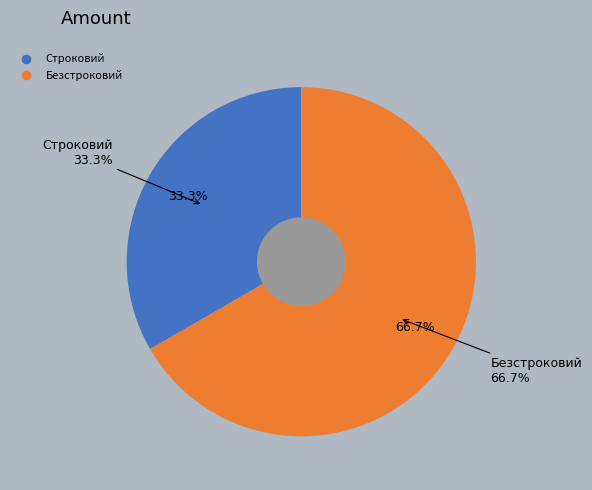

Do Безстроковий and Строковий together represent more than half of the pie?

Yes